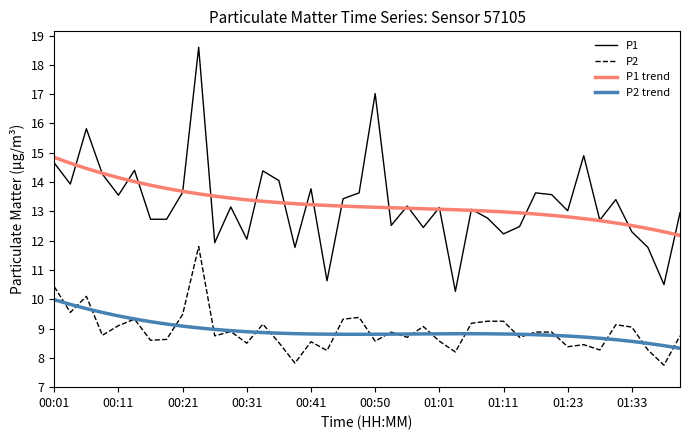

The P1 series shows 14.1 at 00:36. True or false?

True